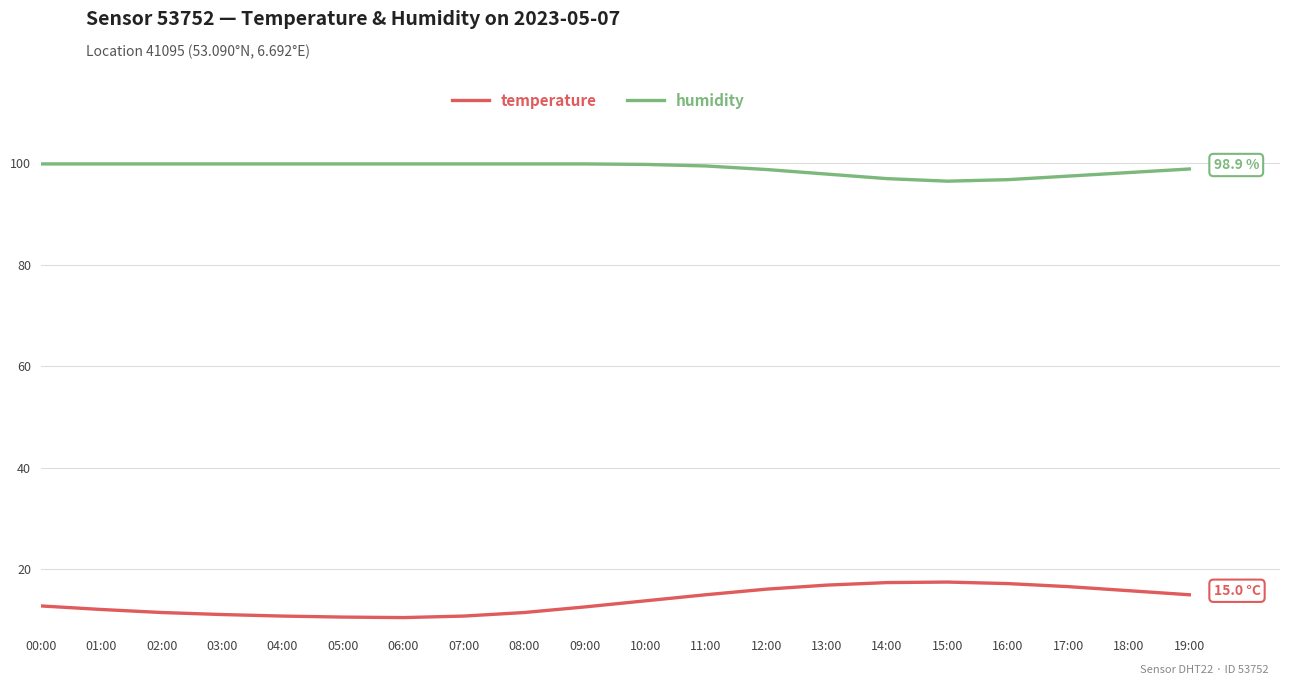

What is the maximum value for temperature?

17.5